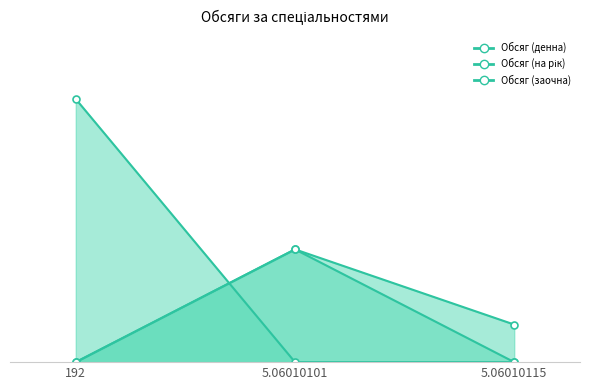

At which category does the chart reach its peak across all series?

192